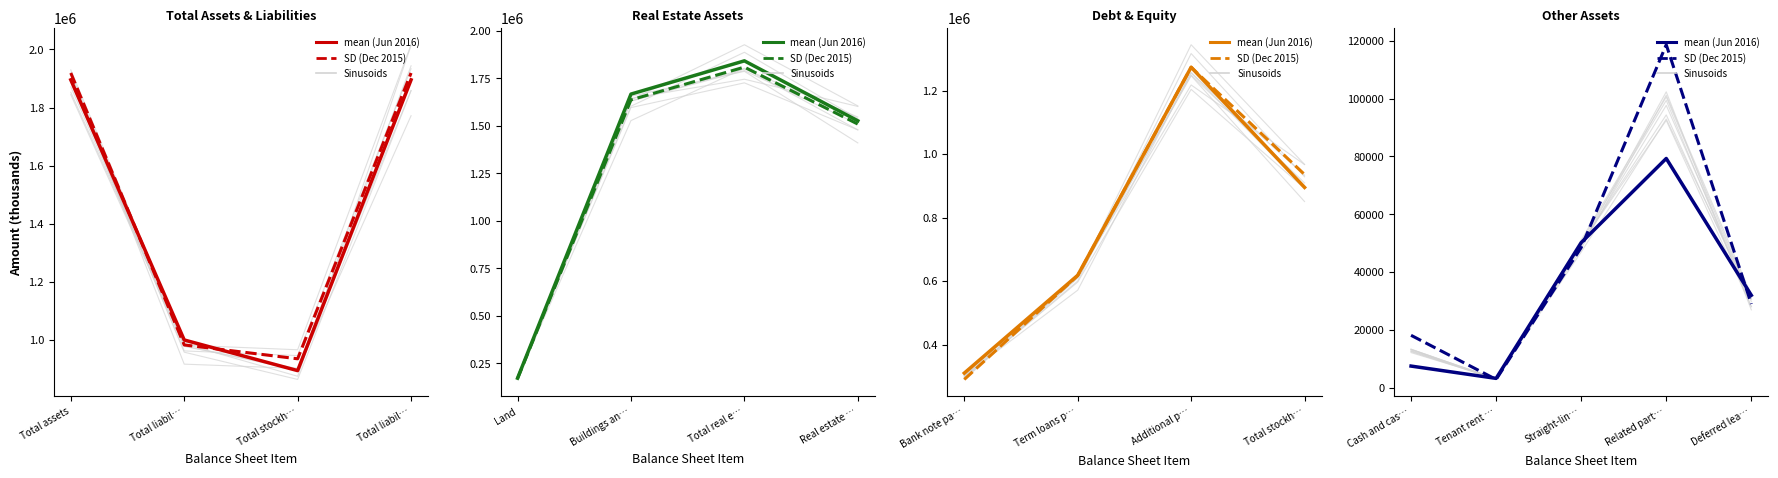

What is the average value of the Jun. 30, 2016 series?

34461